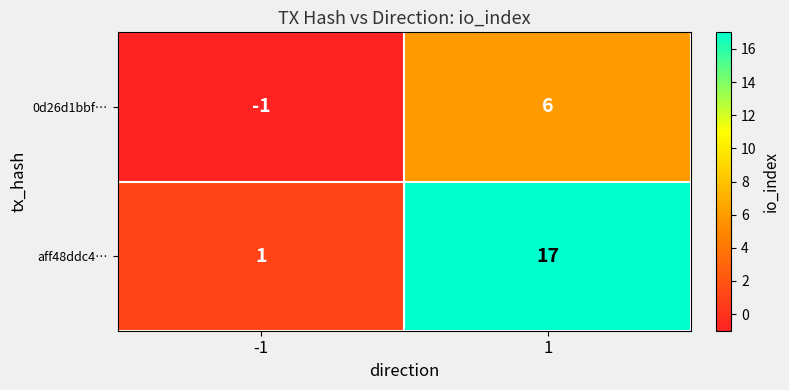

What is the maximum value shown in the chart?

17